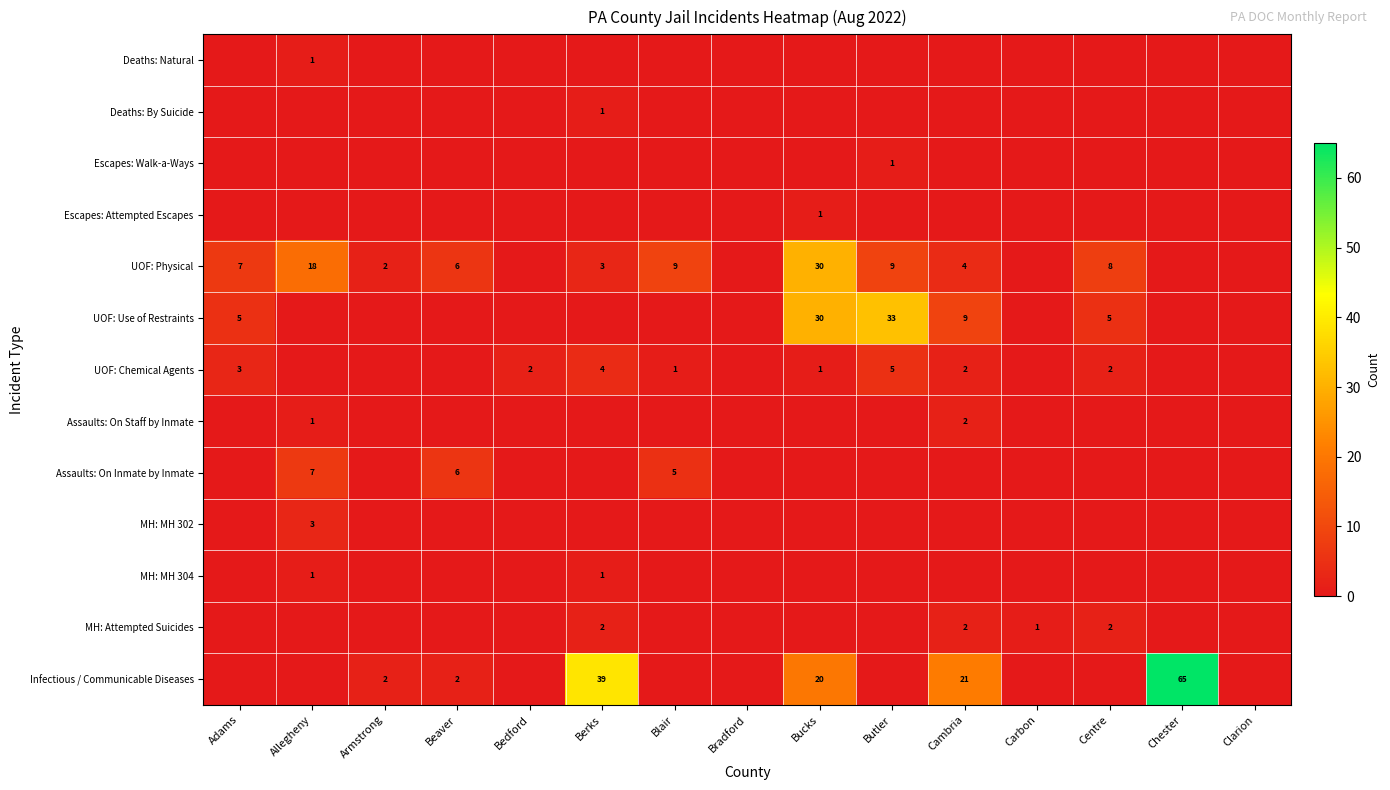

What is the difference between the highest and lowest values at Chester?

65